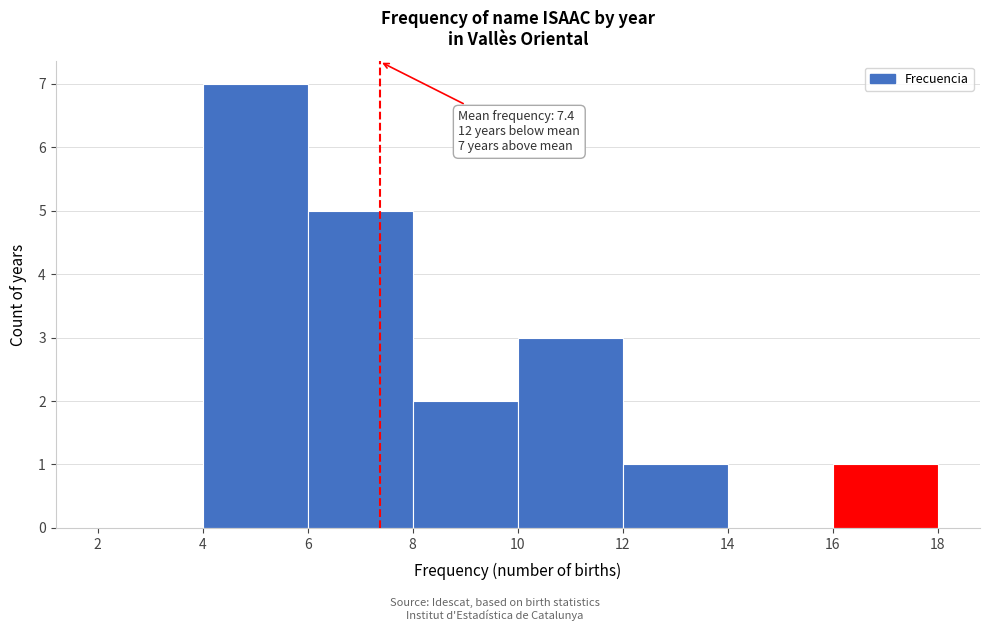

Which range on the x-axis has the tallest bar?

4 to 6